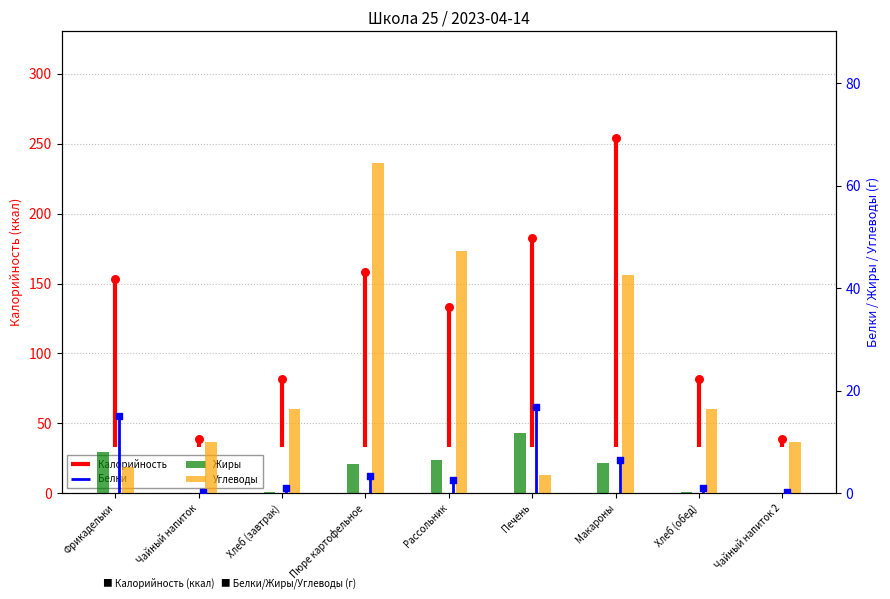

At how many categories does at least one series exceed 2?

9